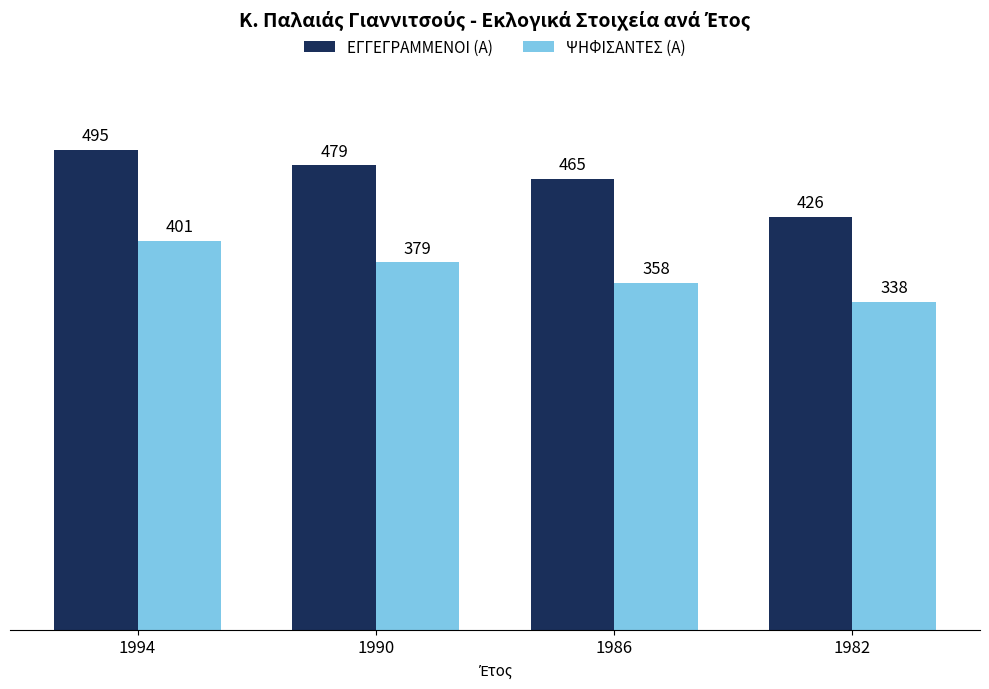

How many bars are there in total?

8